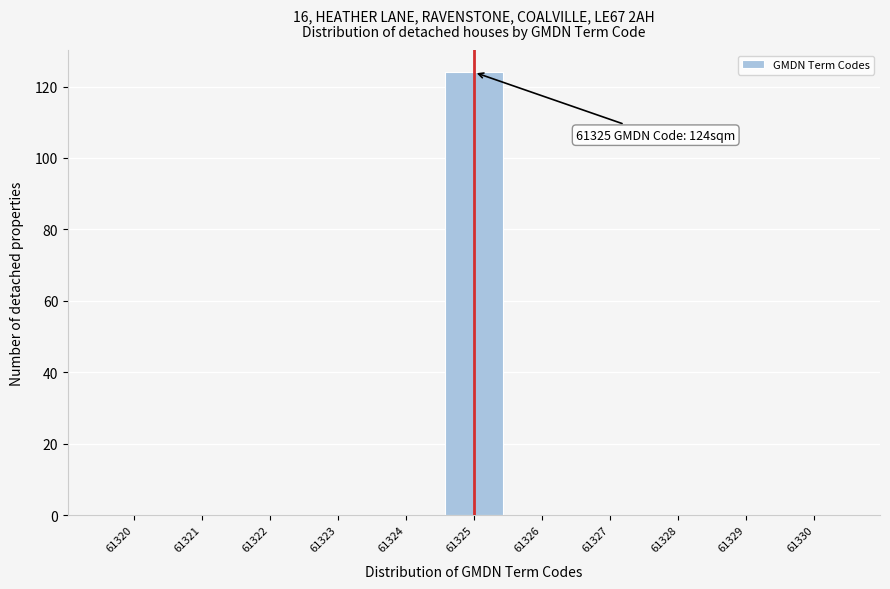

Over which range of the x-axis is the bar tallest?

61324.5 to 61325.5